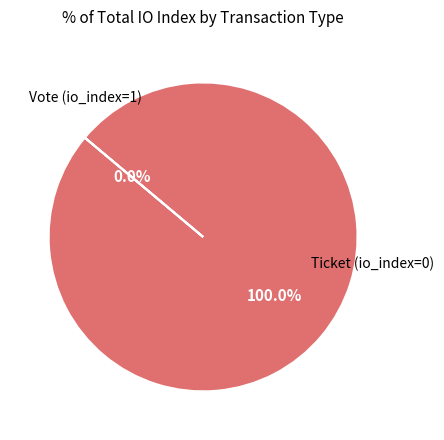

To the nearest percent, what is the average slice percentage?

50%